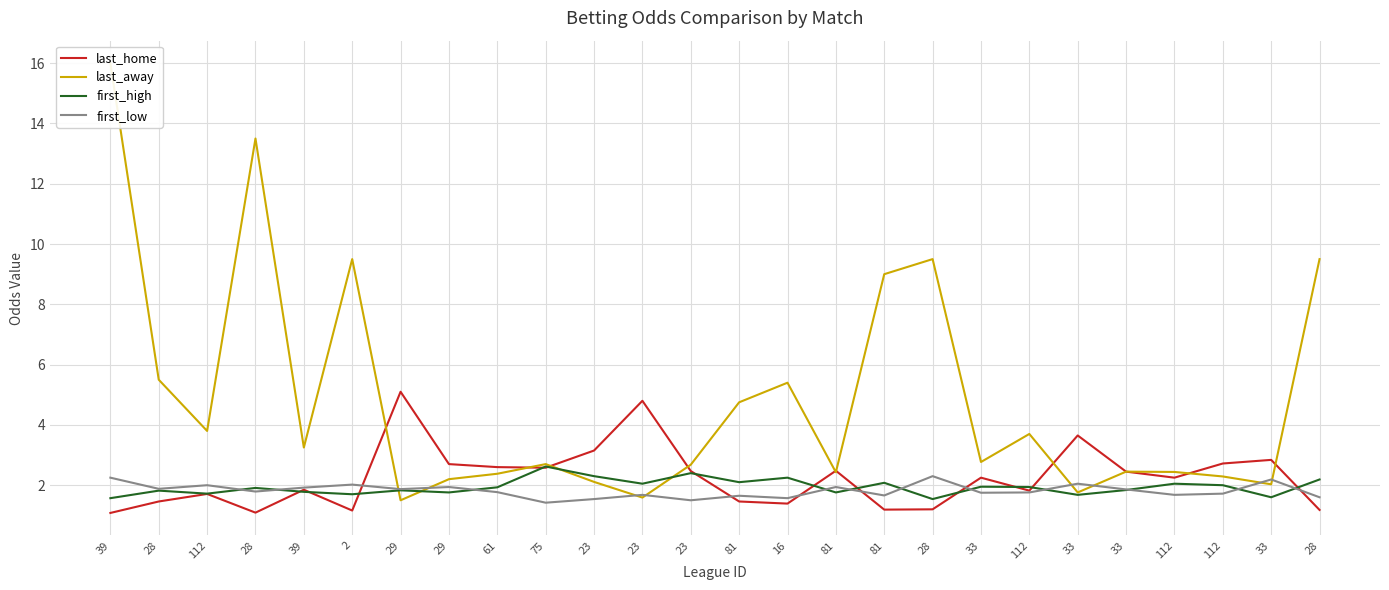

Rank the series at 33 from lowest to highest value.

first_low, first_high, last_home, last_away